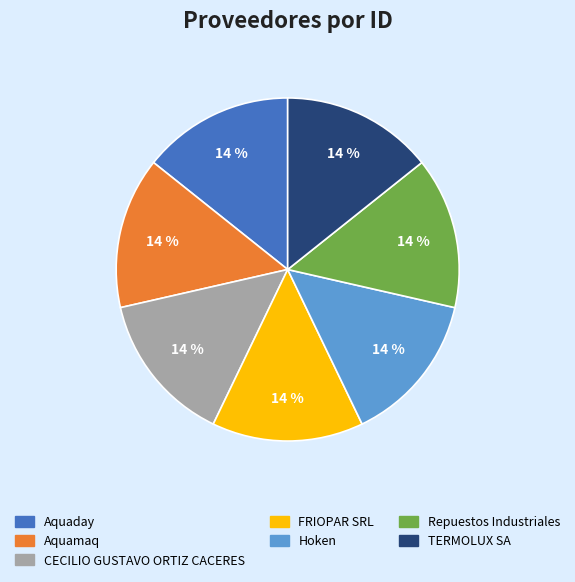

How many segments does this pie chart have?

7